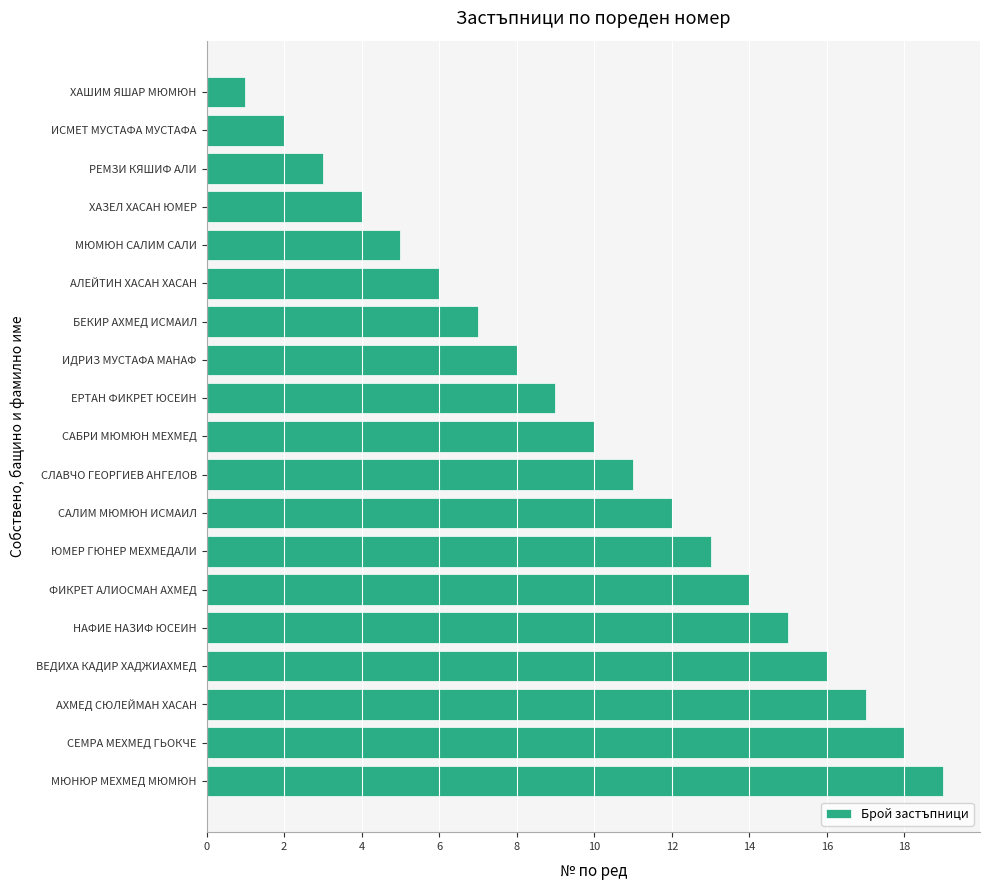

True or false: the data shows 1 at БЕКИР АХМЕД ИСМАИЛ.

False